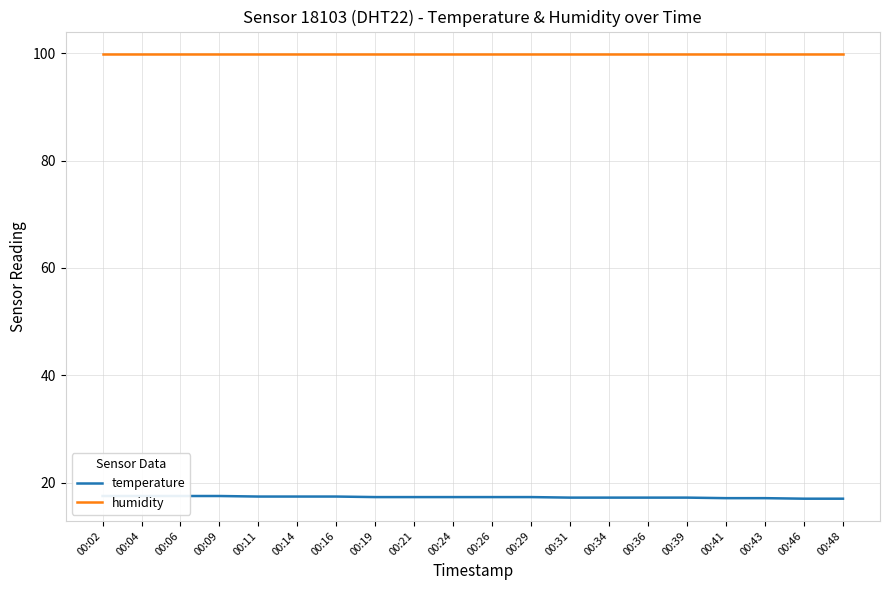

Does the chart display data point markers on the line(s)?

No